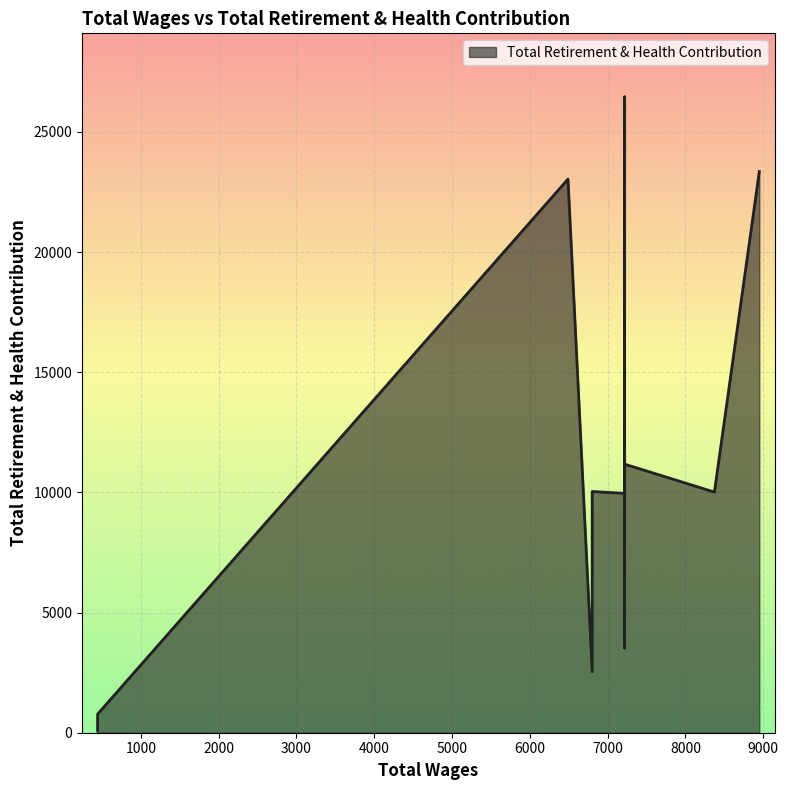

List the labels in order of value, largest first.

7218.0, 8949.0, 6490.0, 7218.0, 6801.0, 8372.0, 7218.0, 7218.0, 6801.0, 444.0, 444.0